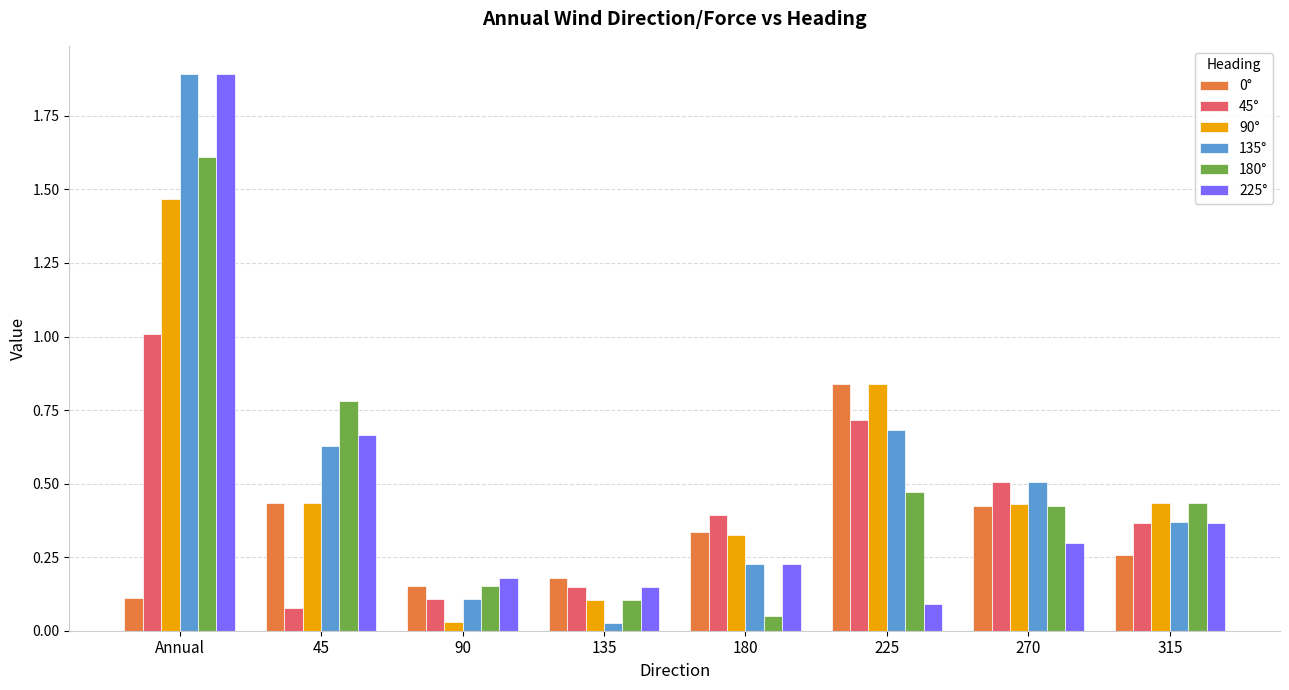

What is the sum of all 225° values?

3.9